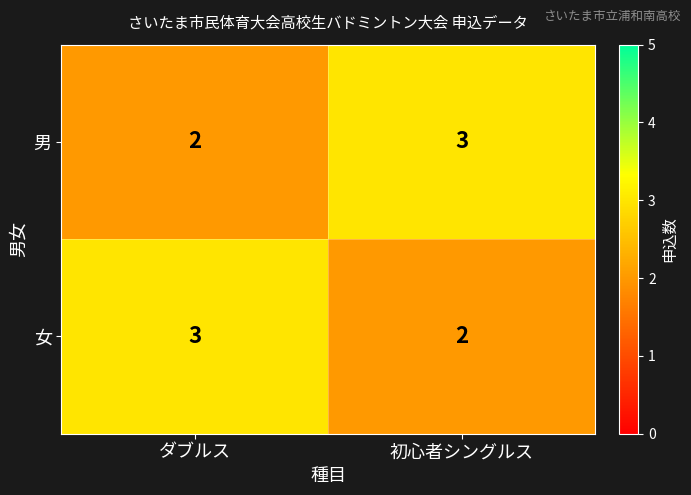

What is the total value across all series at ダブルス?

5